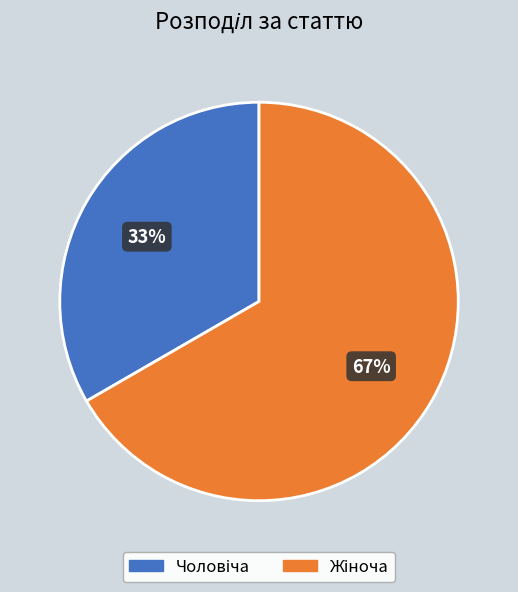

Is there a majority slice in this chart?

Yes